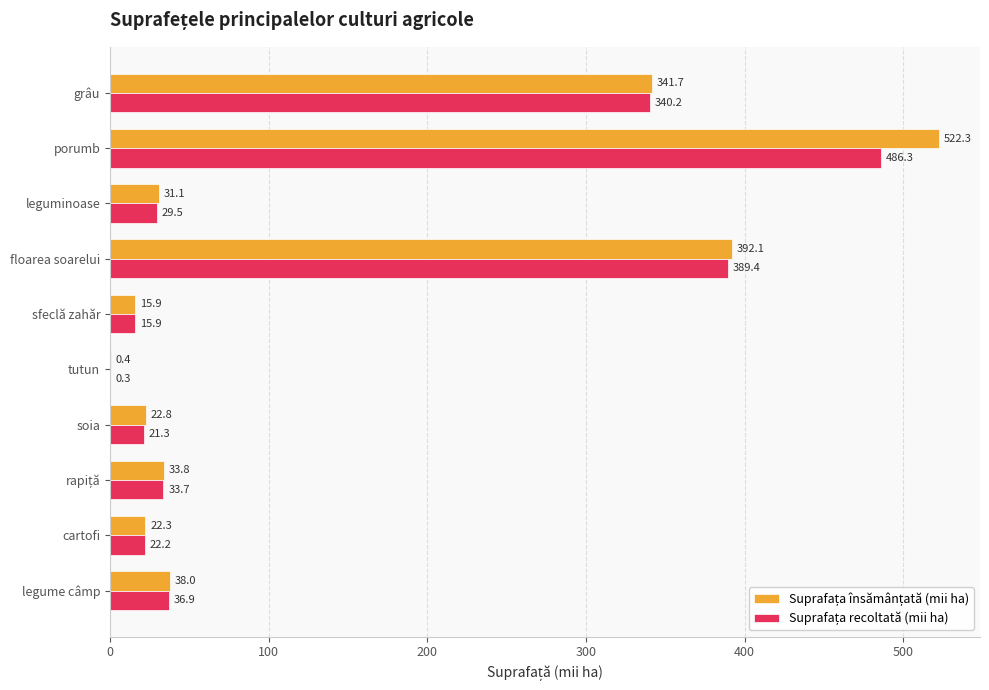

What is the total value across all series at leguminoase?

60.6